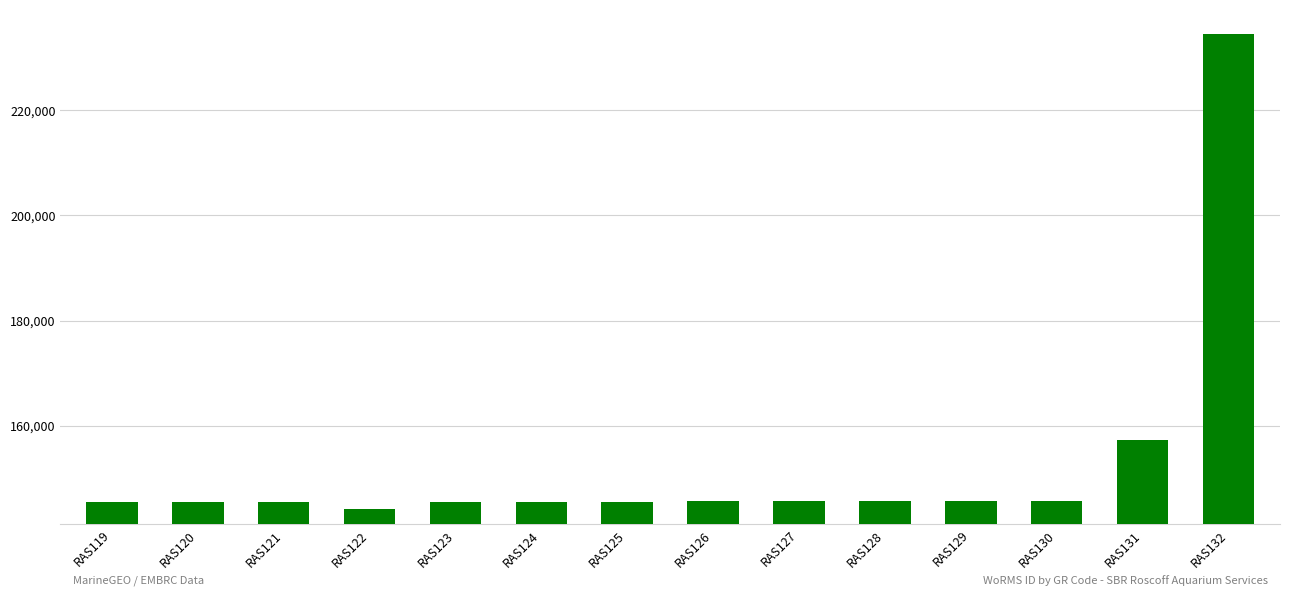

Which category has the lowest value across all series?

RAS122